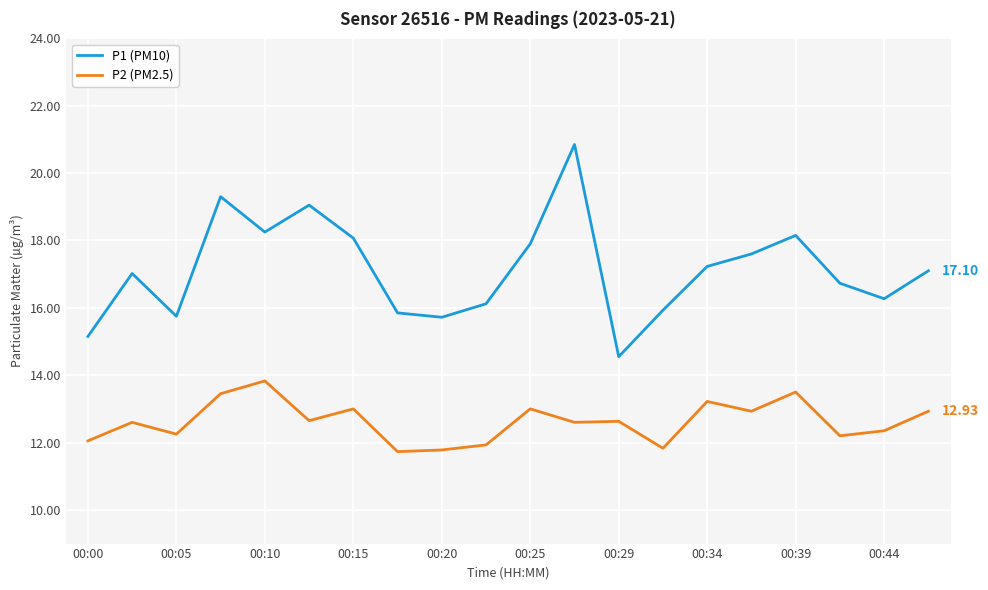

Which series has the widest spread of values?

P1 (PM10)